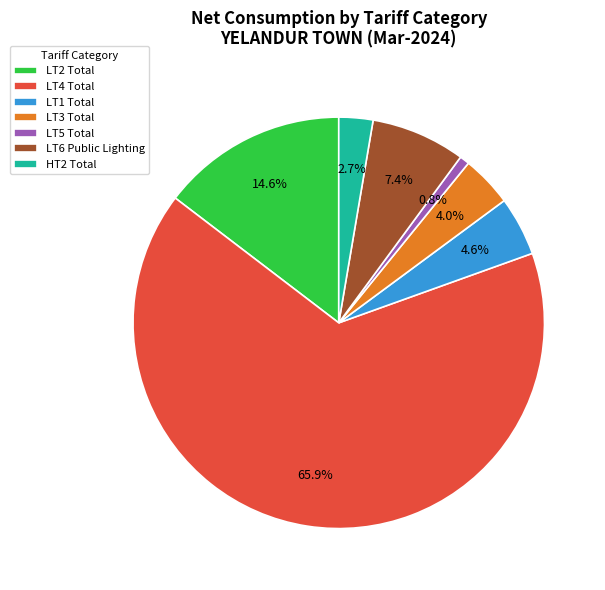

Which category accounts for the majority?

LT4 Total